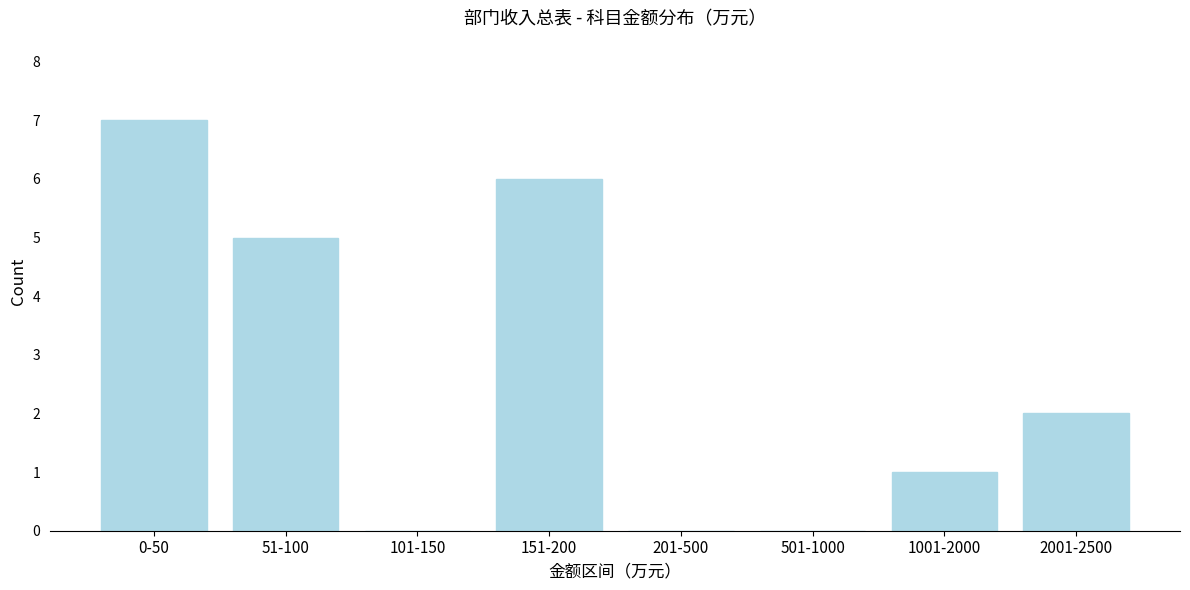

Reading left to right, transcribe all the data shown in this chart.

0-50=7	51-100=5	101-150=0	151-200=6	201-500=0	501-1000=0	1001-2000=1	2001-2500=2